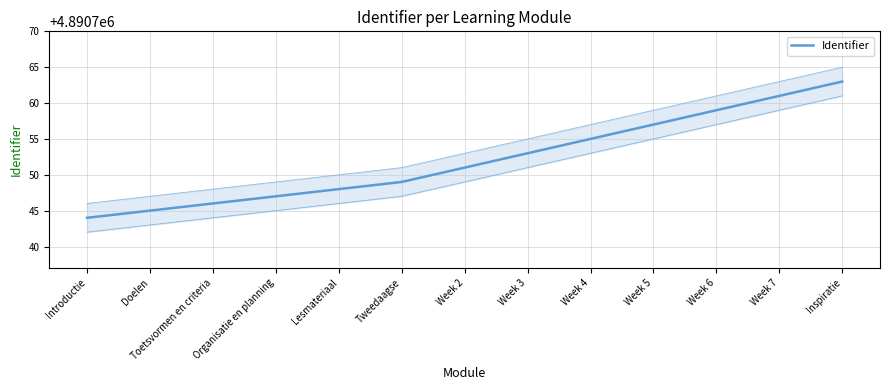

What is the smallest value displayed?

4890744